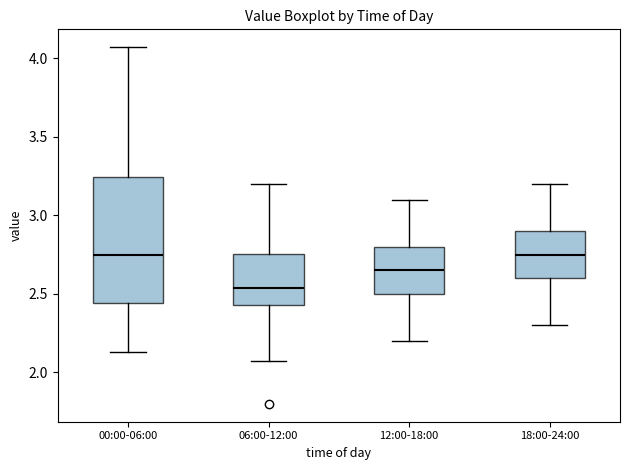

Reading left to right, transcribe this box plot: for each box, give where its median line is, the range the box spans, and where its two whiskers end, as read against the y-axis. The values are not printed on the chart, so give them approximately, as read against the axis.

00:00-06:00: median 2.75, box 2.45 to 3.25, whiskers 2.15 to 4.05
06:00-12:00: median 2.55, box 2.45 to 2.75, whiskers 2.05 to 3.20
12:00-18:00: median 2.65, box 2.50 to 2.80, whiskers 2.20 to 3.10
18:00-24:00: median 2.75, box 2.60 to 2.90, whiskers 2.30 to 3.20